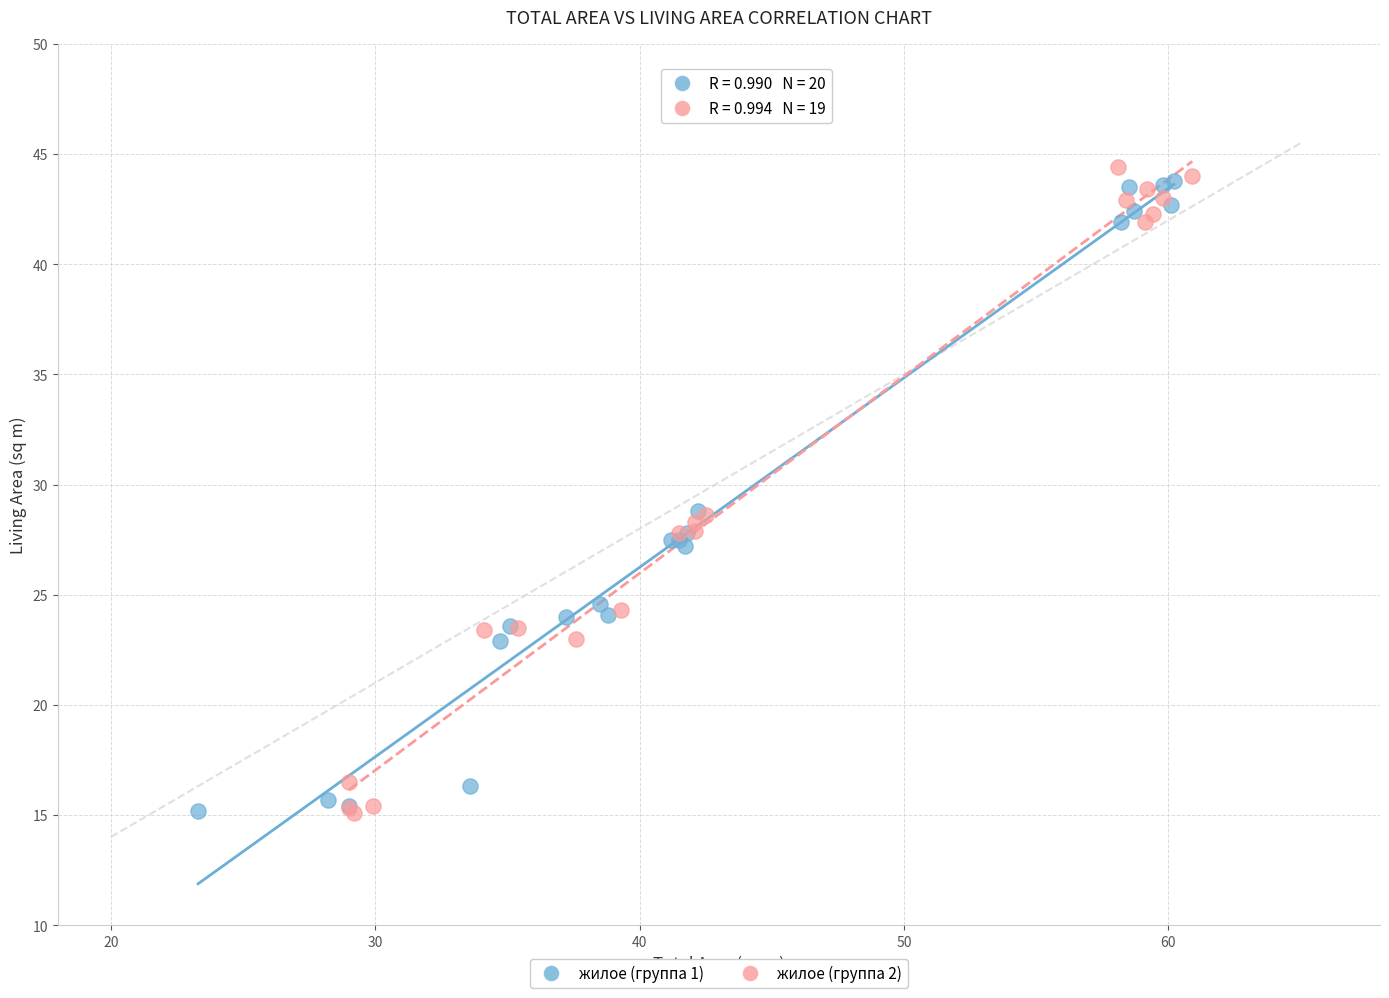

Which series has the largest Y range (max minus min)?

жилое (группа 2)